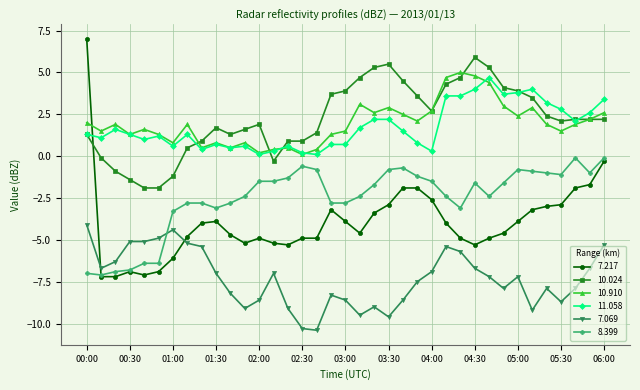

How many lines are shown in the chart?

6